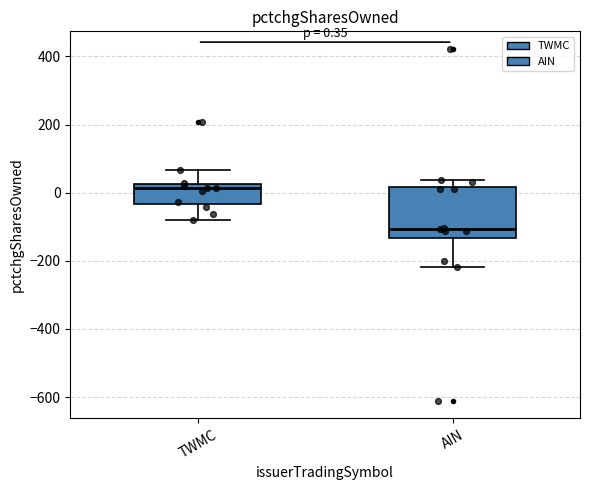

Which box's median line is the highest?

TWMC